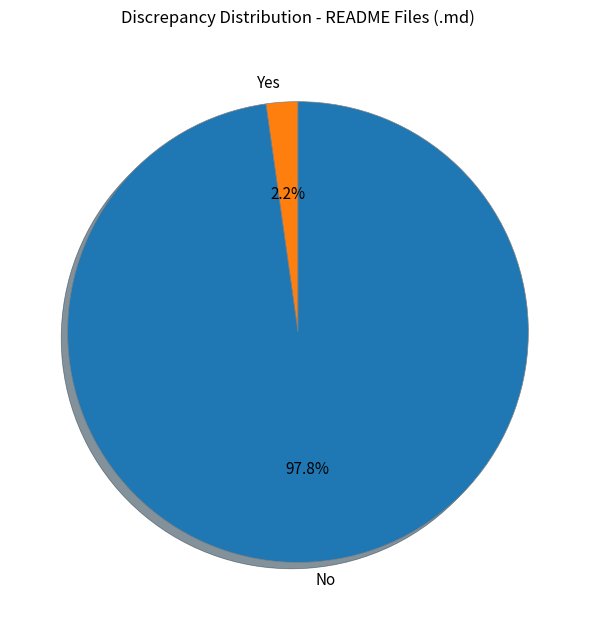

Which category has the biggest portion of the pie?

No